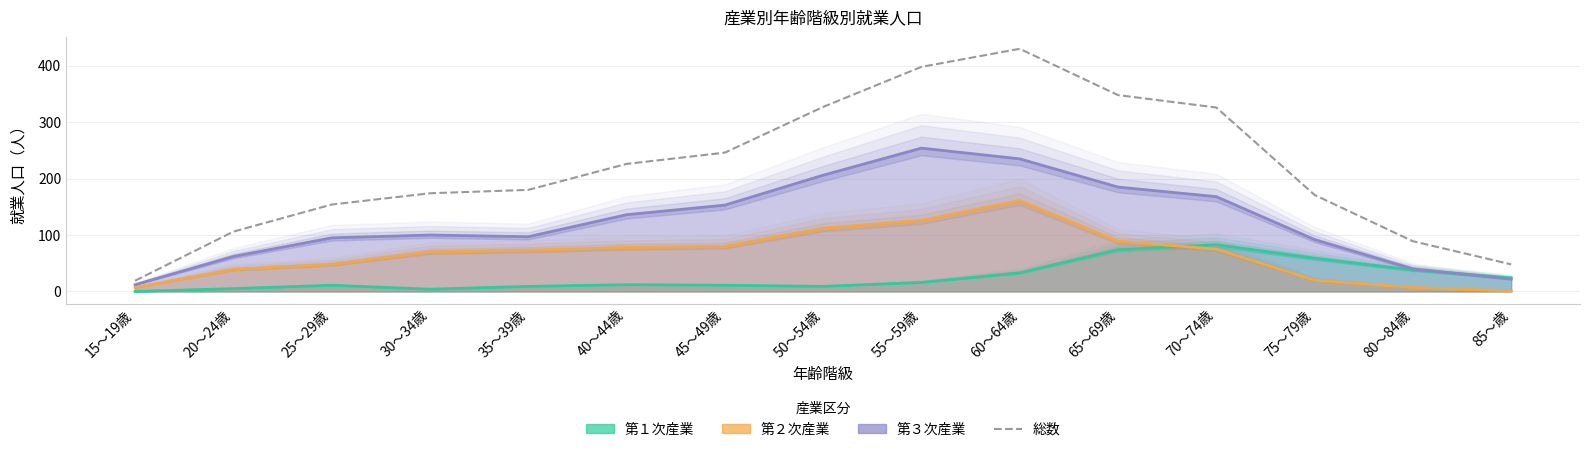

Which series changed the most between 65～69歳 and 70～74歳?

総数